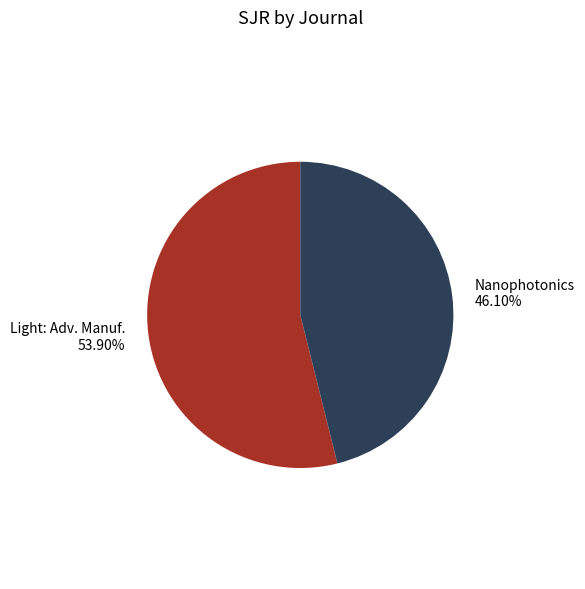

Combined, do Light: Adv. Manuf. 53.90% and Nanophotonics 46.10% account for over 50%?

Yes